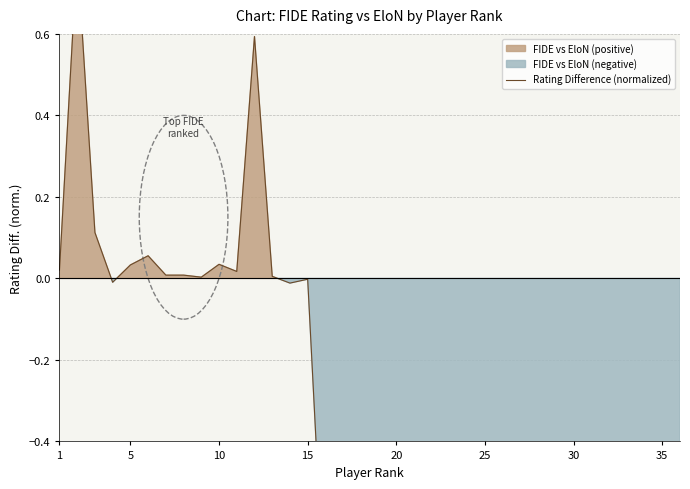

Which category has the lowest value across all series?

15